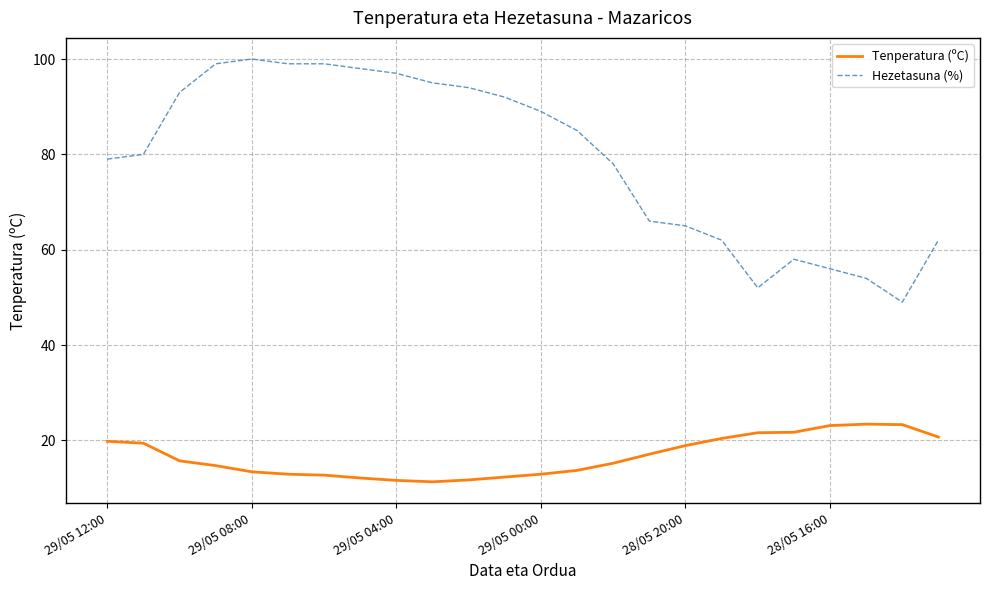

Which series has the widest spread of values?

Hezetasuna (%)